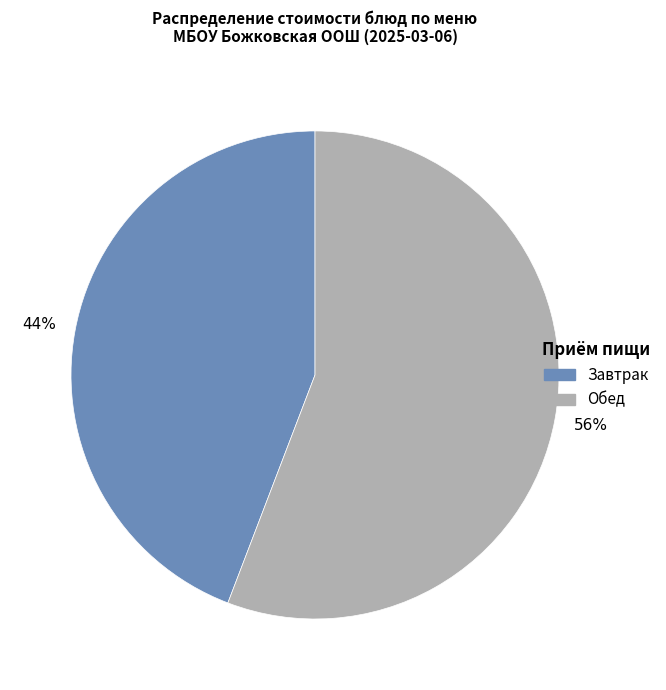

To the nearest percent, what portion does Завтрак represent?

44%